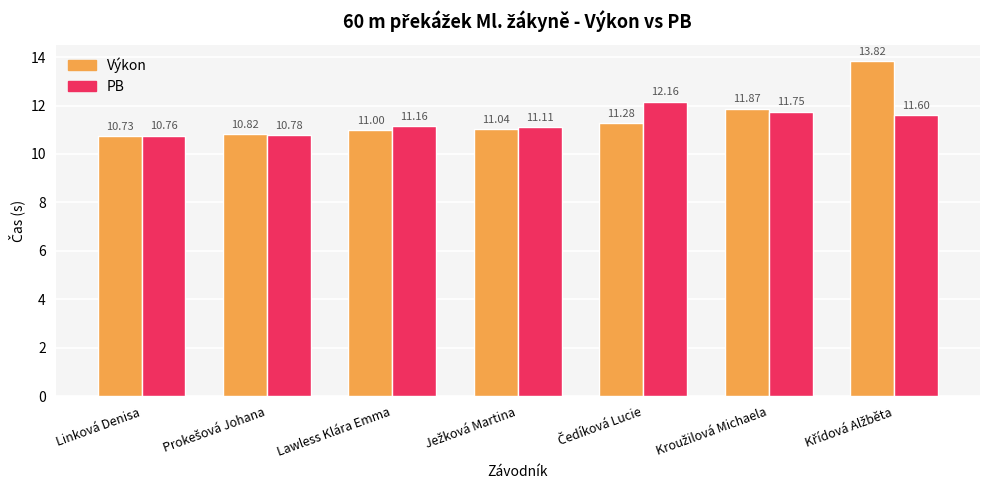

Which series has the largest range (max minus min)?

Výkon